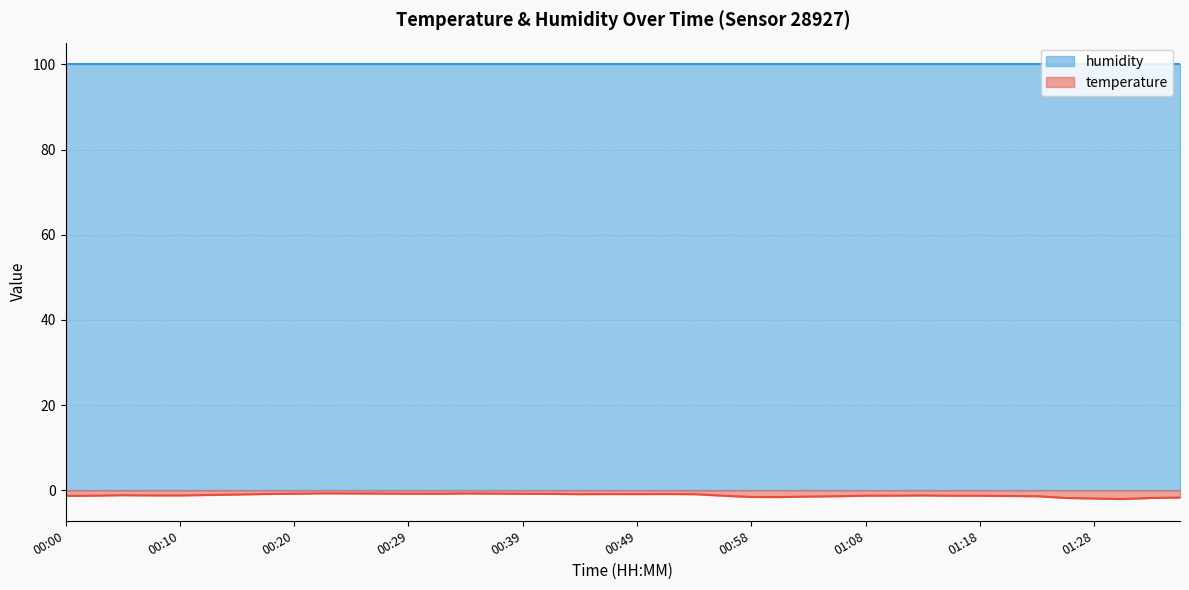

At which category does the data reach its first local peak?

00:05